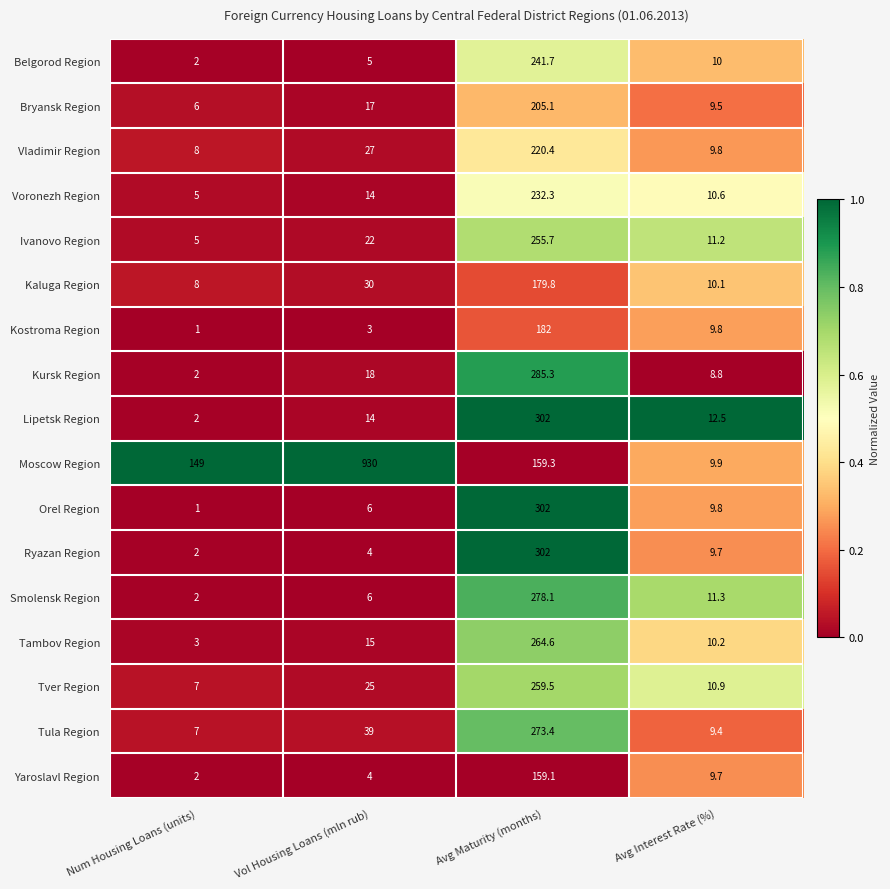

At which label is Smolensk Region closest to 140?

Avg Interest Rate (%)